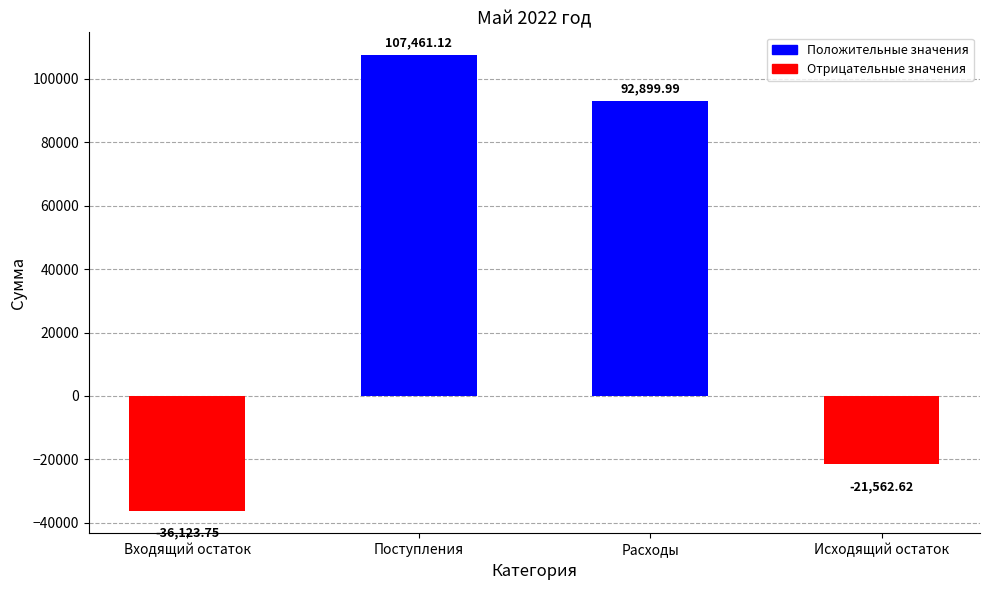

What is the value of the 2nd bar from the left?

107461.1